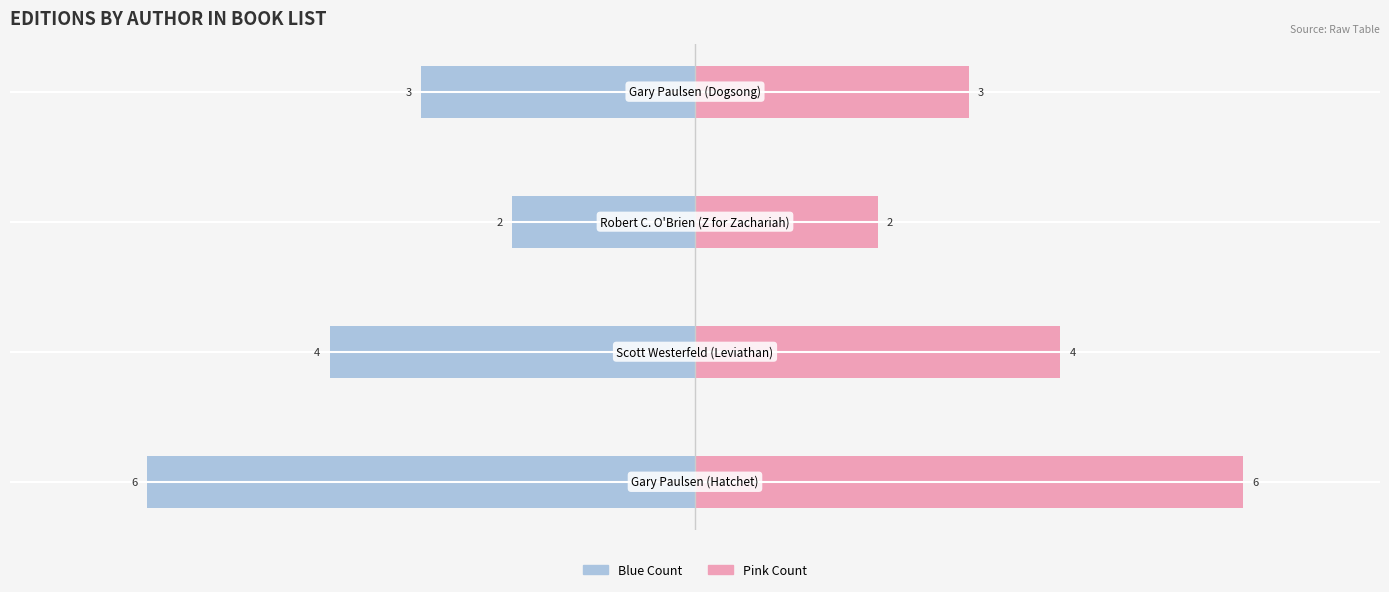

What is the difference between the maximum and minimum values in the # of Editions (blue) series?

4